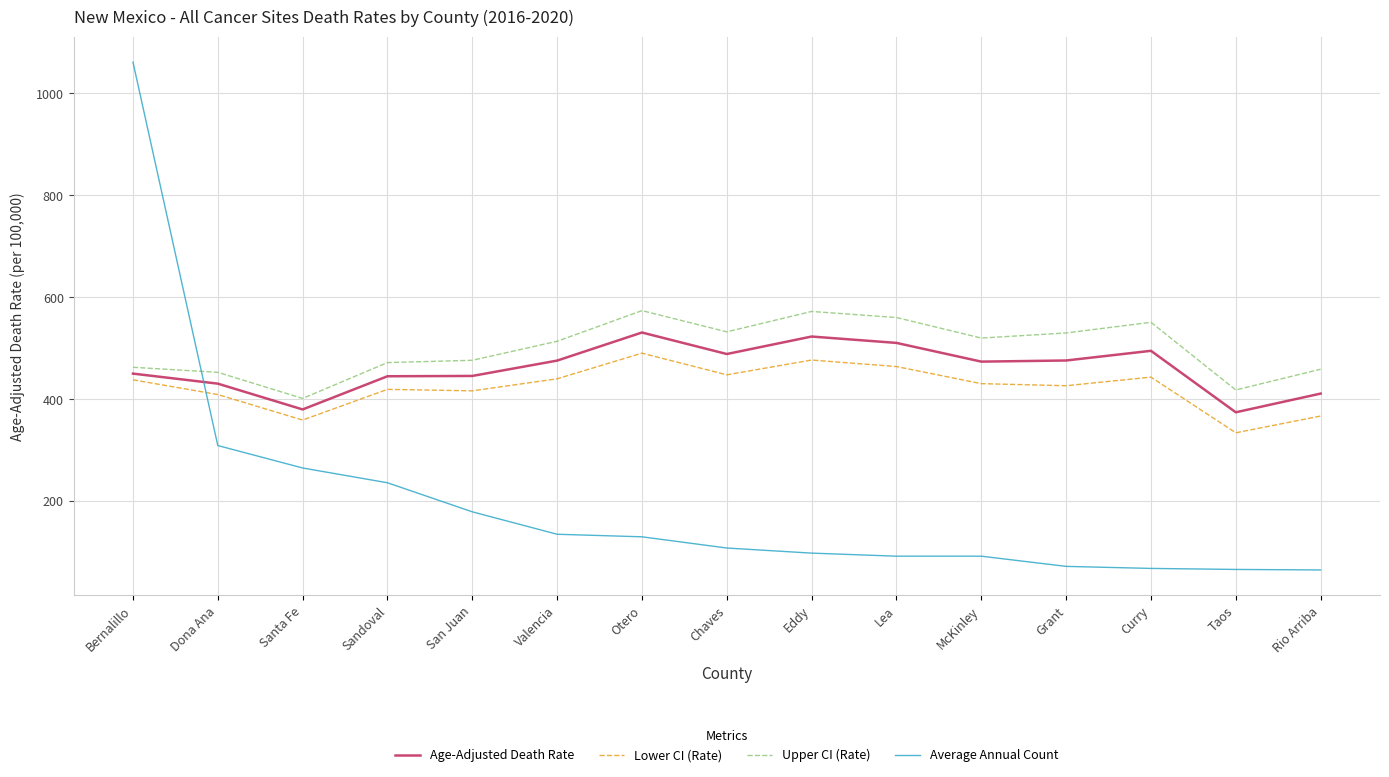

What is the lowest value of the Upper CI (Rate) series?

401.4